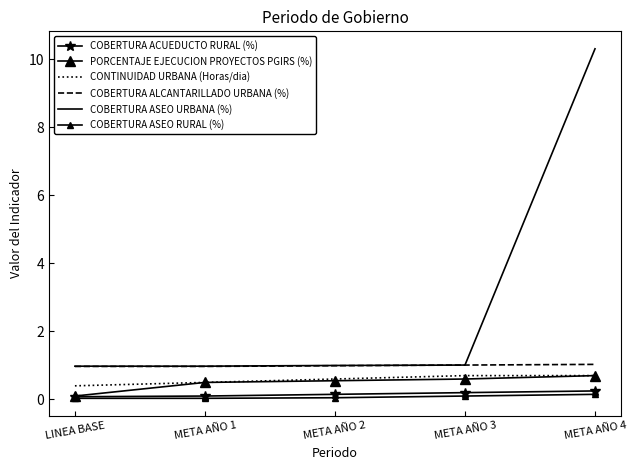

Which has a higher value, META AÑO 1 or META AÑO 4?

META AÑO 4